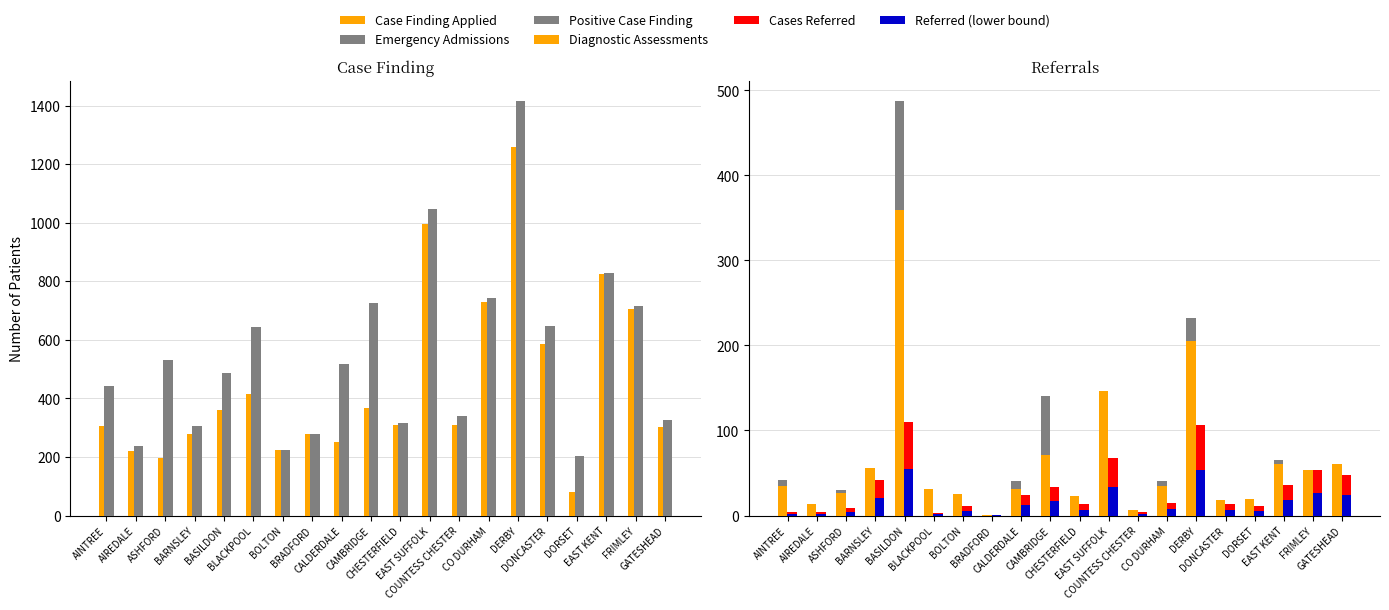

What is the average value of the Diagnostic Assessments series?

63.8